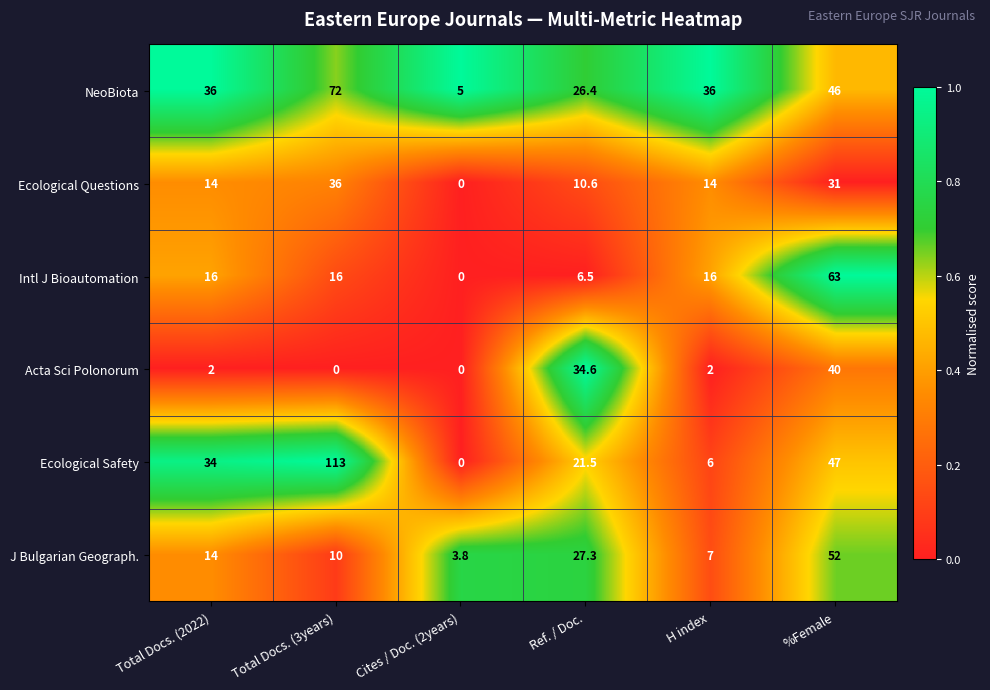

Is it true that Ecological Safety equals 181.8 at Total Docs. (3years)?

False